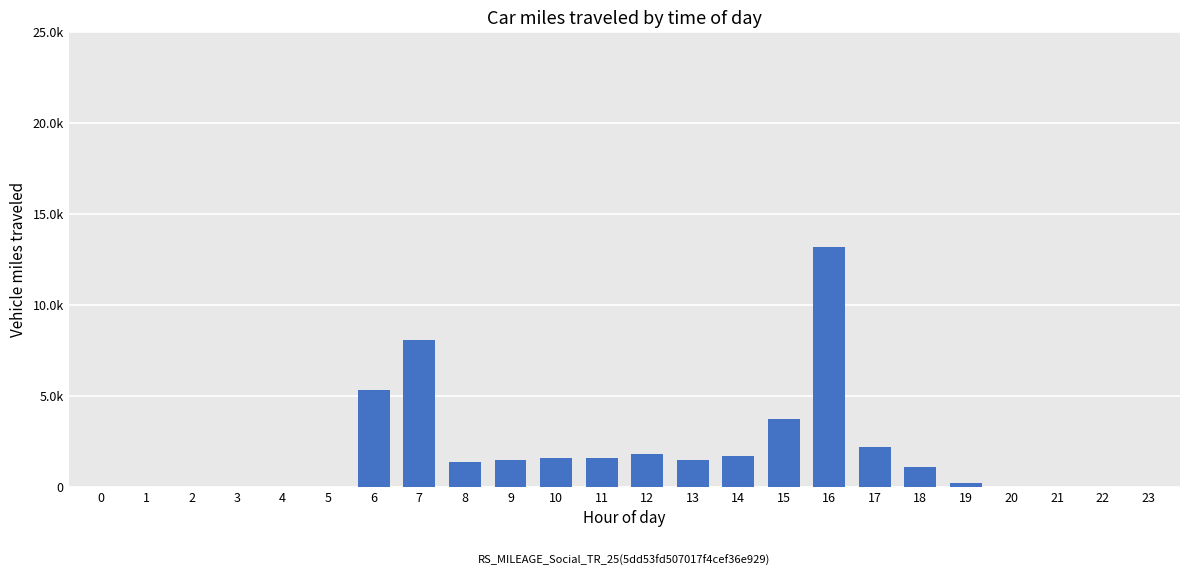

Are the bars horizontal?

No